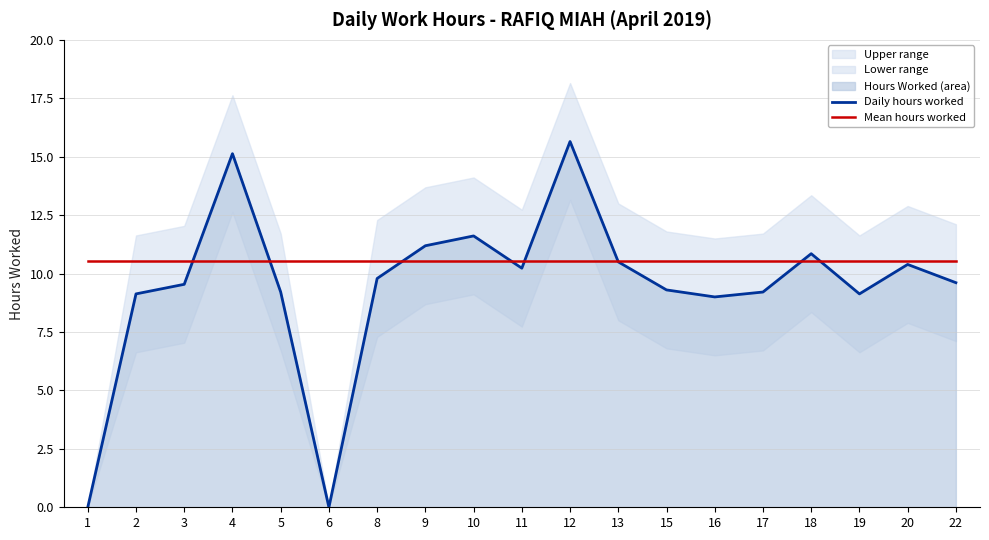

Reading left to right, list all the values displayed in this chart.

Daily hours worked: 1=0.0	2=9.1	3=9.5	4=15.1	5=9.2	6=0.0	8=9.8	9=11.2	10=11.6	11=10.2	12=15.7	13=10.5	15=9.3	16=9.0	17=9.2	18=10.8	19=9.1	20=10.4	22=9.6
Mean hours worked: 1=10.6	2=10.6	3=10.6	4=10.6	5=10.6	6=10.6	8=10.6	9=10.6	10=10.6	11=10.6	12=10.6	13=10.6	15=10.6	16=10.6	17=10.6	18=10.6	19=10.6	20=10.6	22=10.6